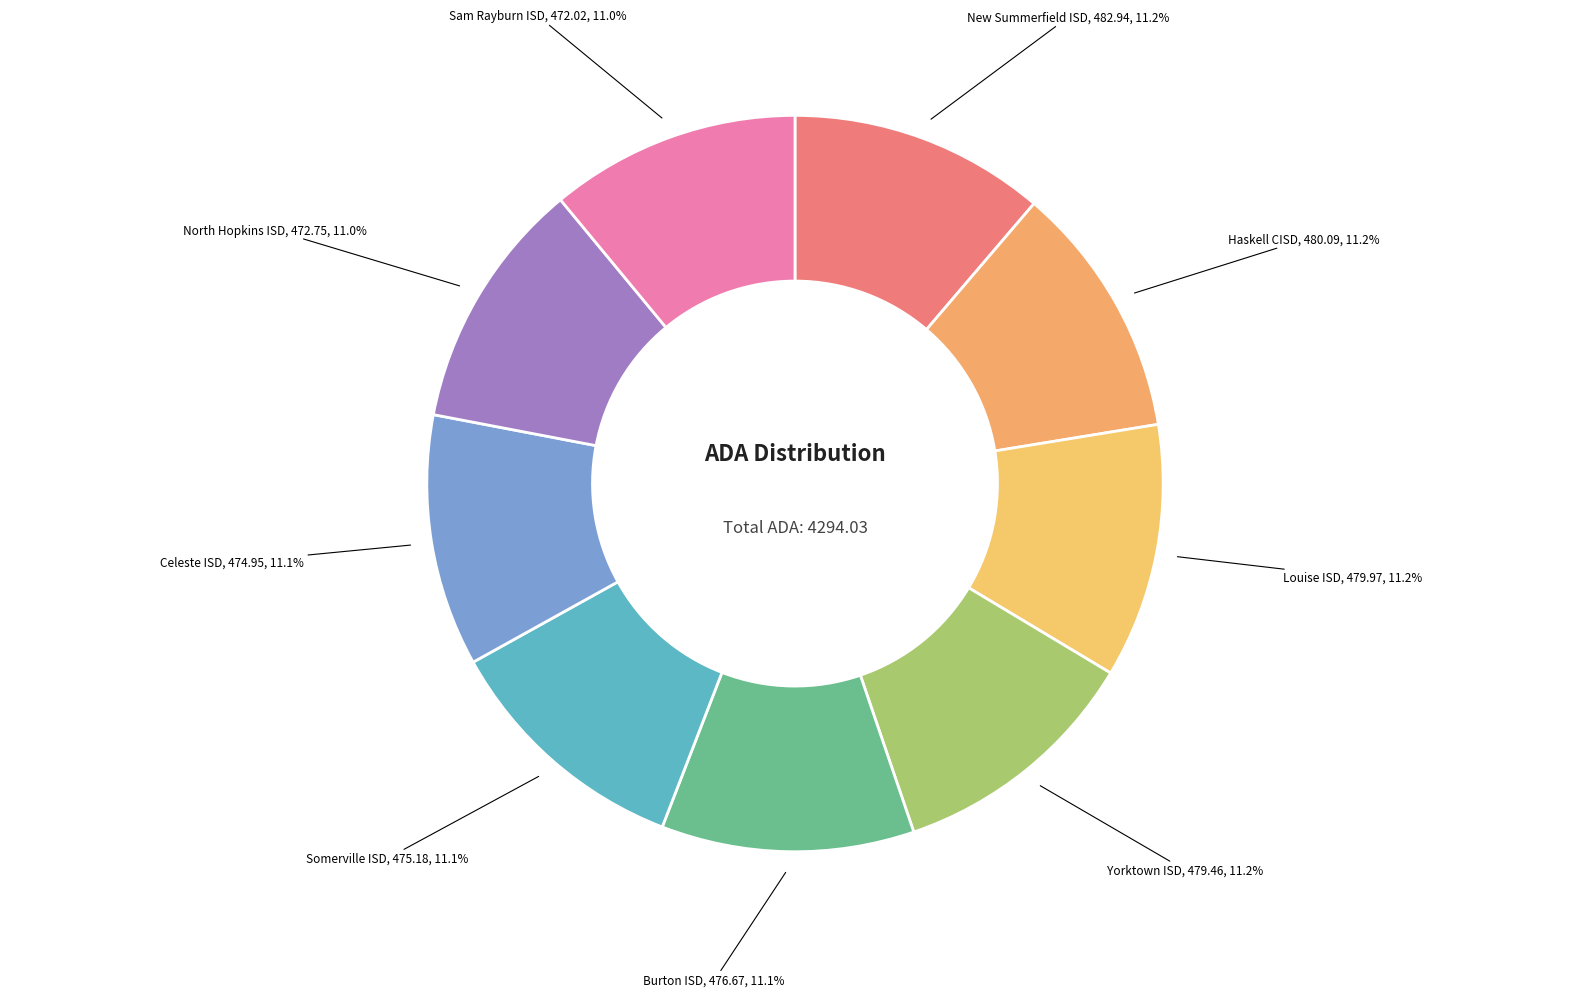

Is there any slice that represents more than half of the pie?

No